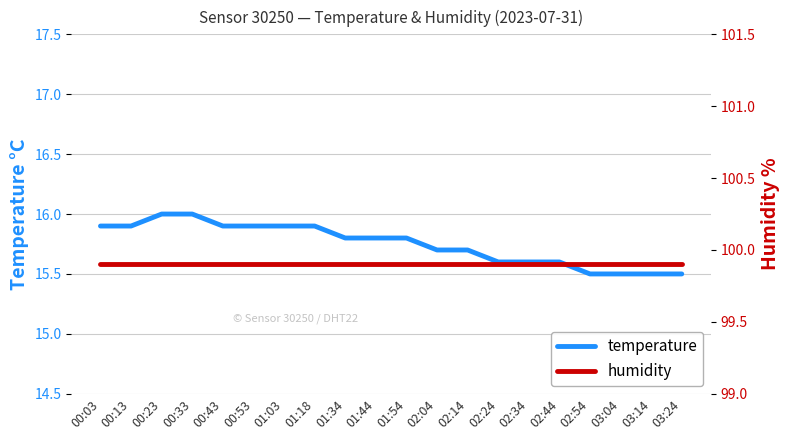

What is the approximate value of humidity at 02:34?

99.9